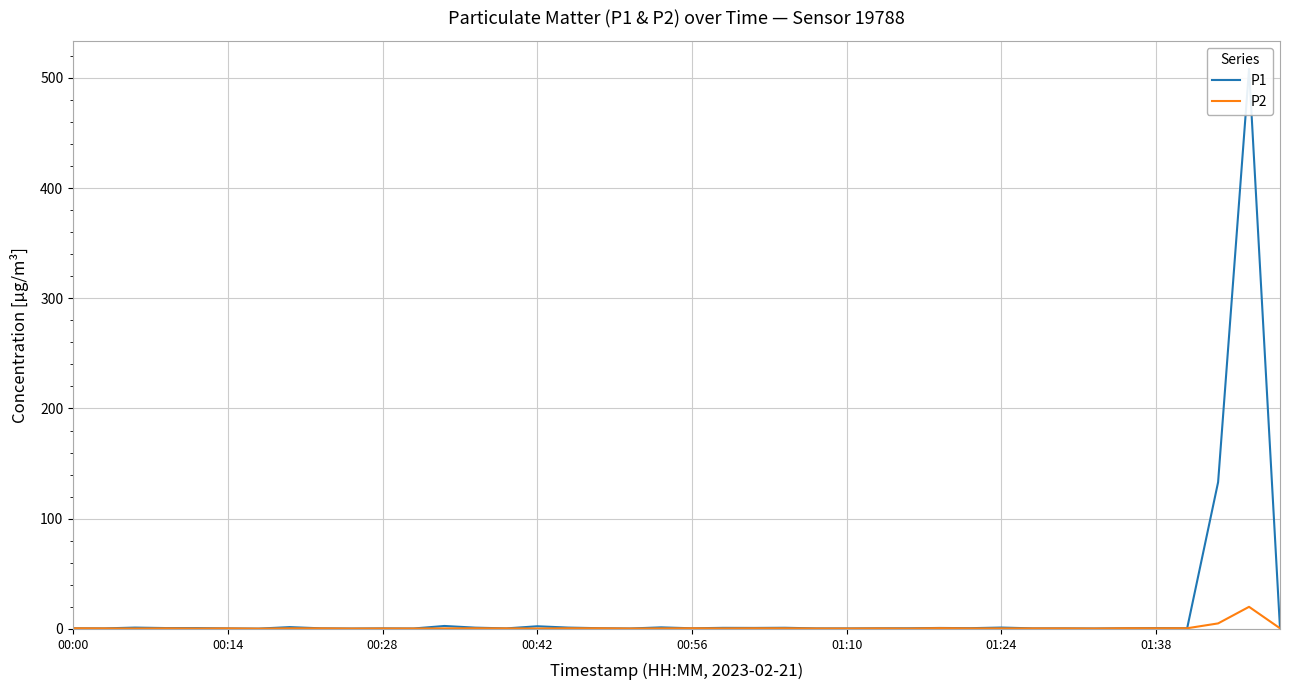

What are all the series names shown in the legend?

P1, P2